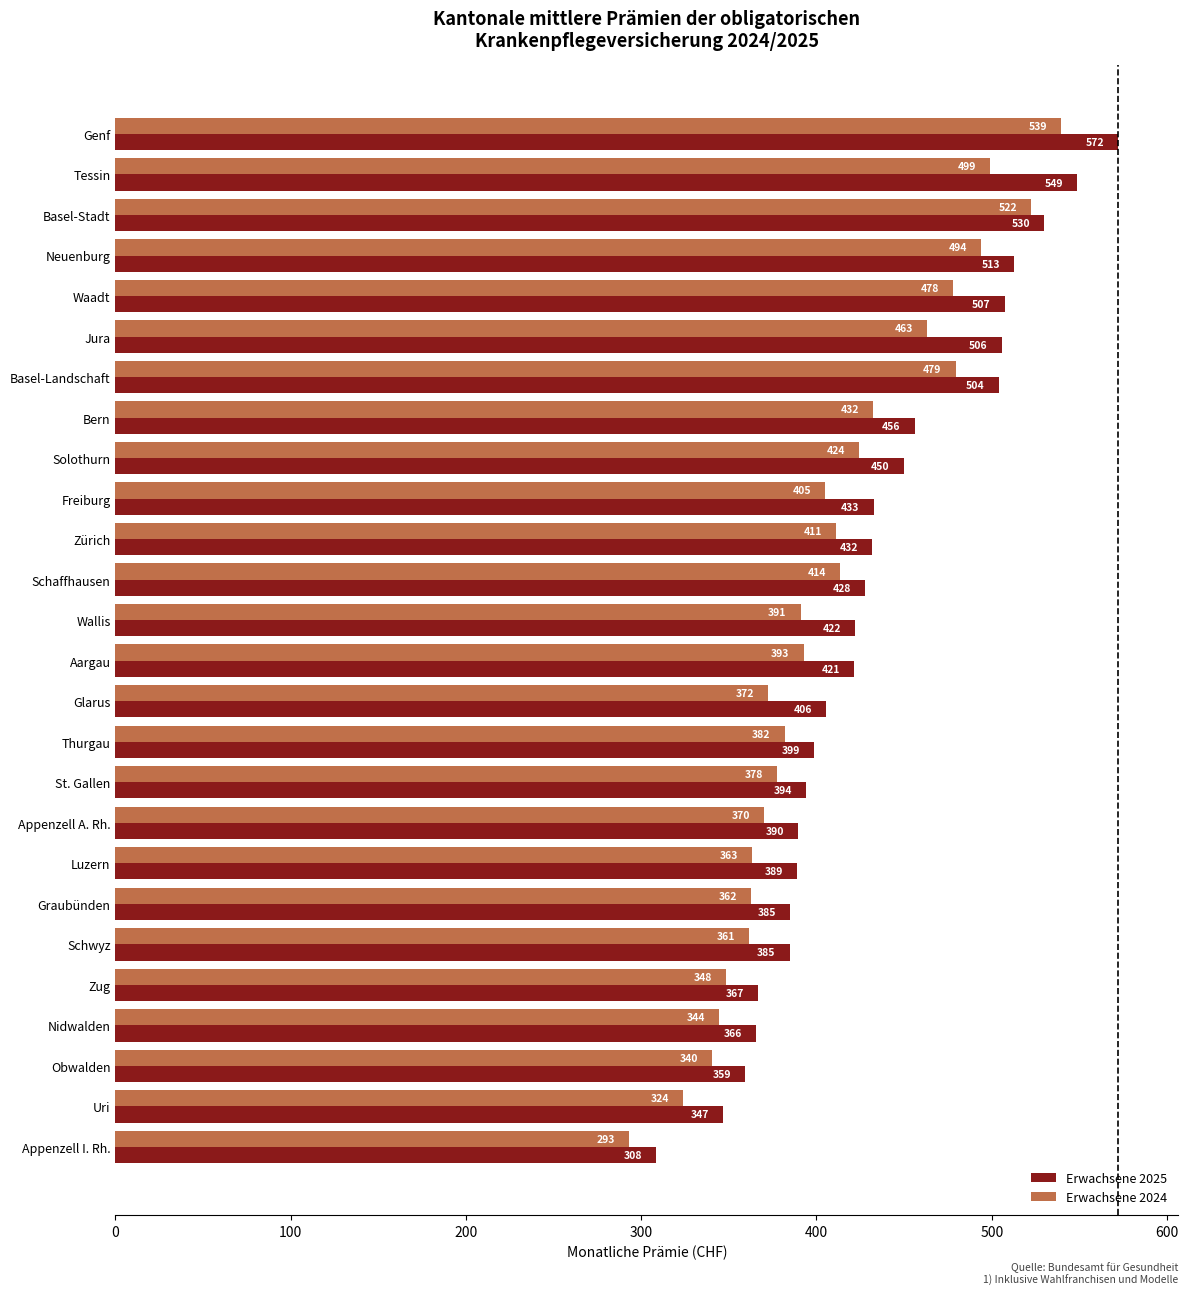

What value does the Erwachsene 2025 series have at Schwyz?

384.7